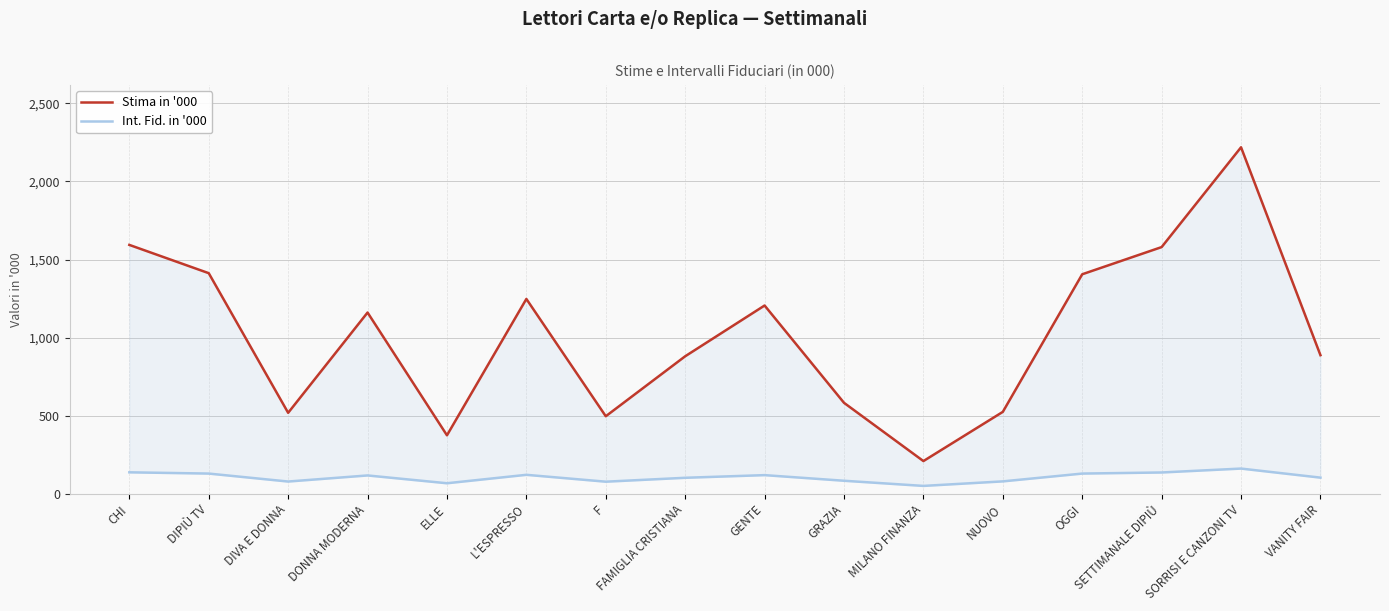

True or false: Stima in '000 and Int. Fid. in '000 cross at least once.

False